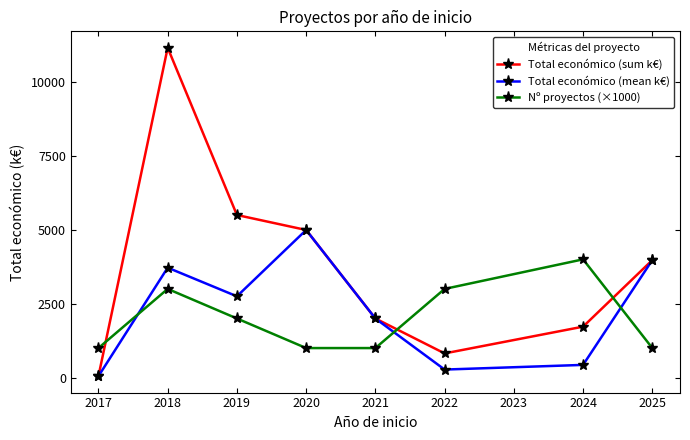

Which series has the largest total across all categories?

Total económico (sum k€)